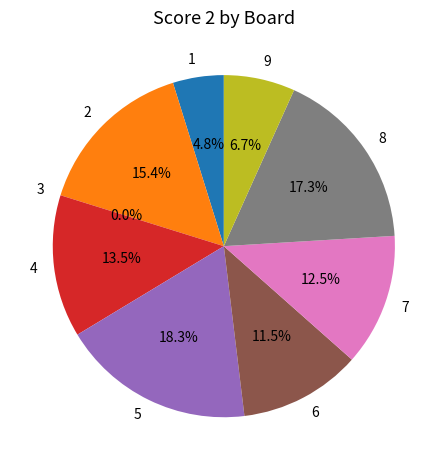

To the nearest percent, what is the average slice percentage?

11%